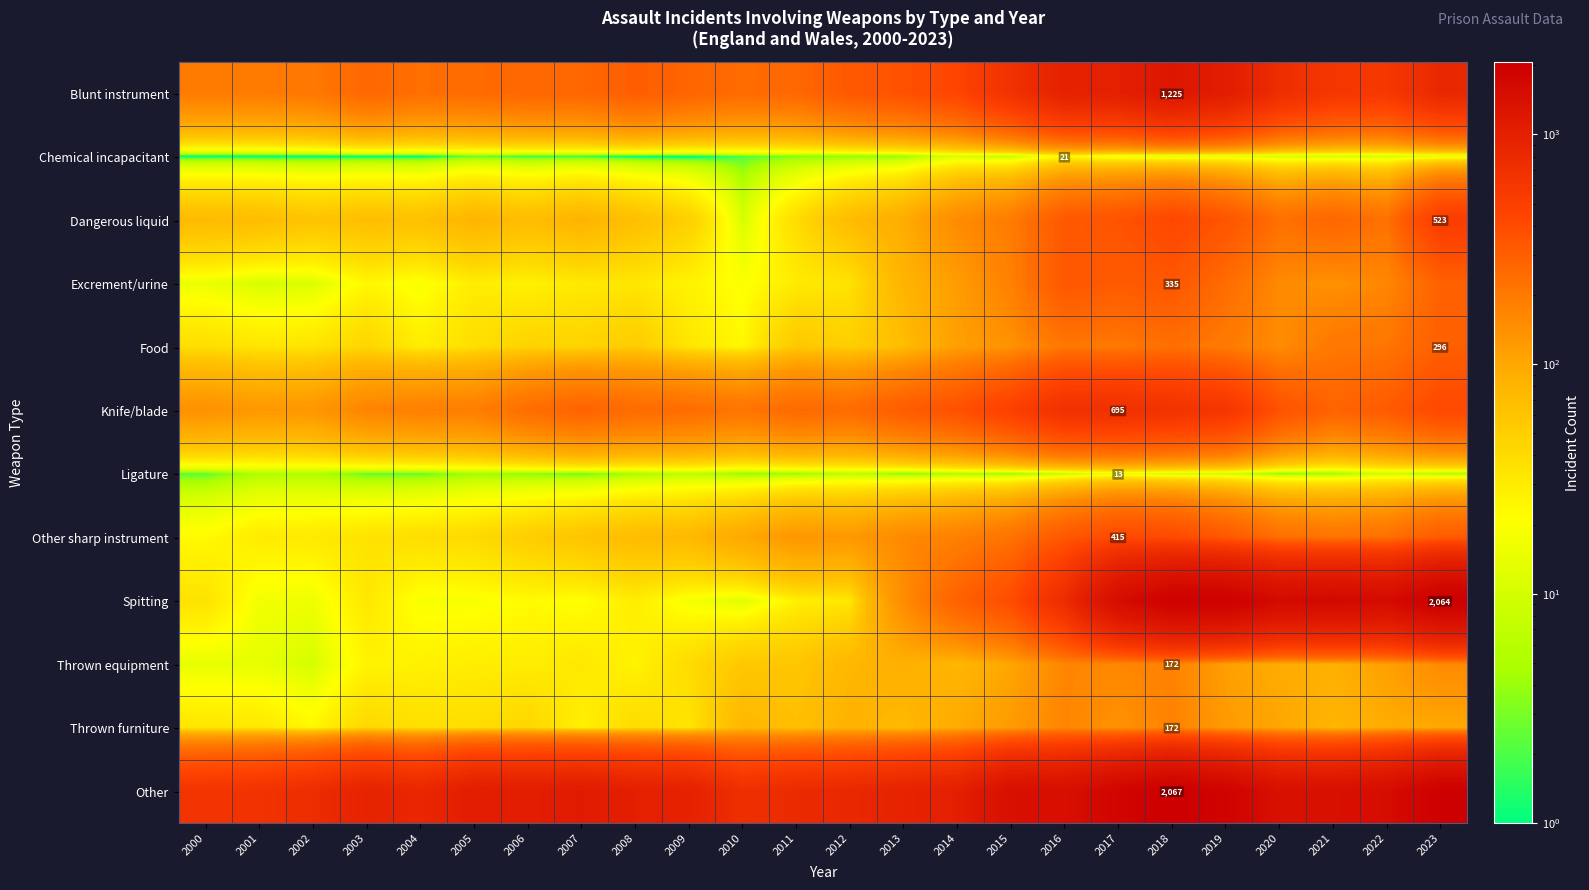

At which label does Knife/blade reach its minimum?

2001